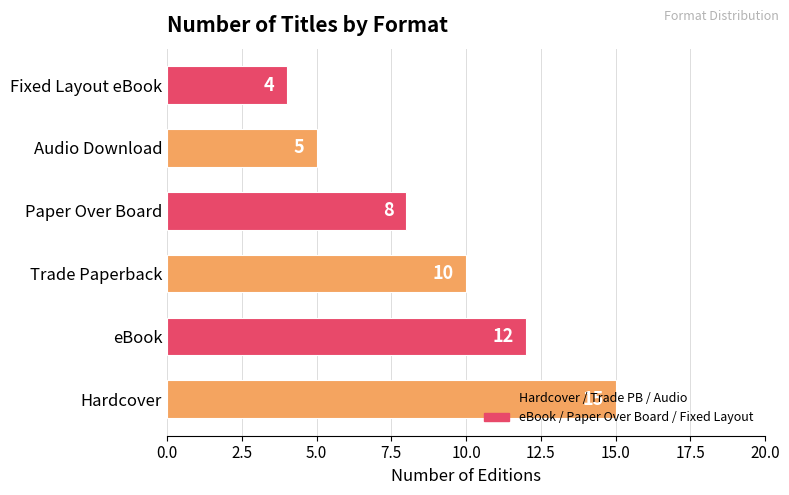

Which has a higher value, Fixed Layout eBook or Trade Paperback?

Trade Paperback